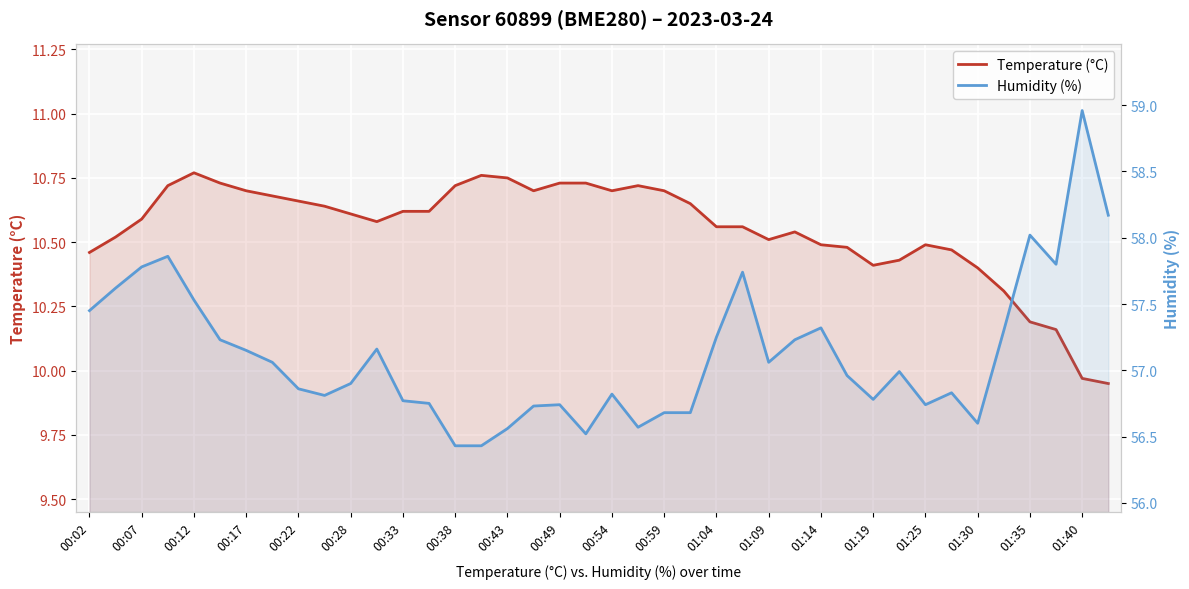

Is it true that Humidity (%) equals 56.8 at 00:49?

True